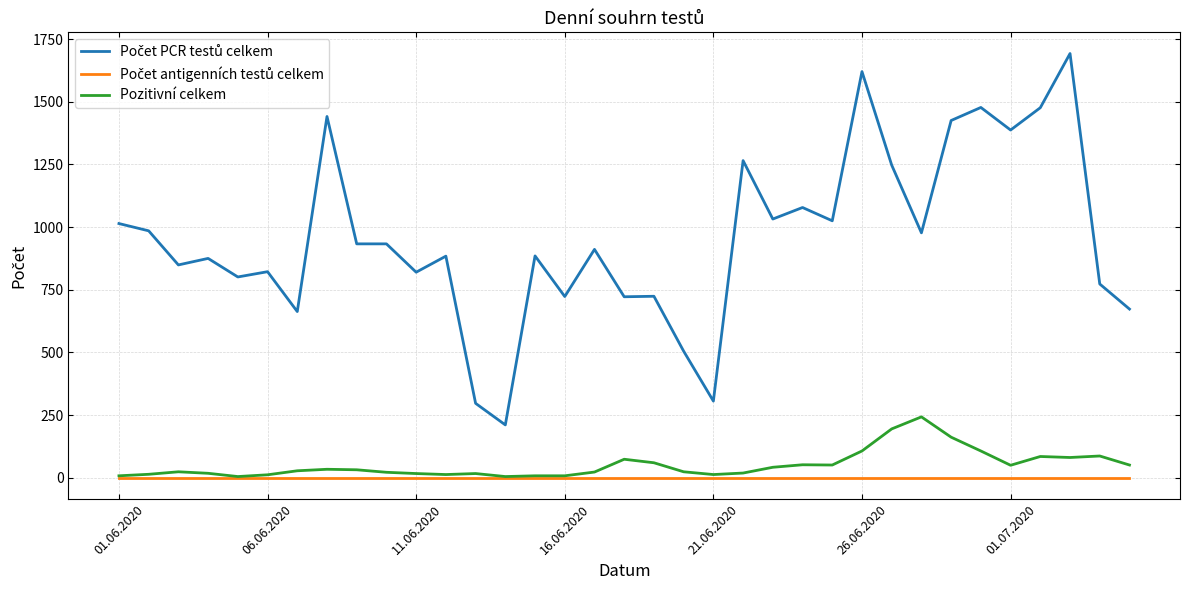

How many lines are shown in the chart?

3